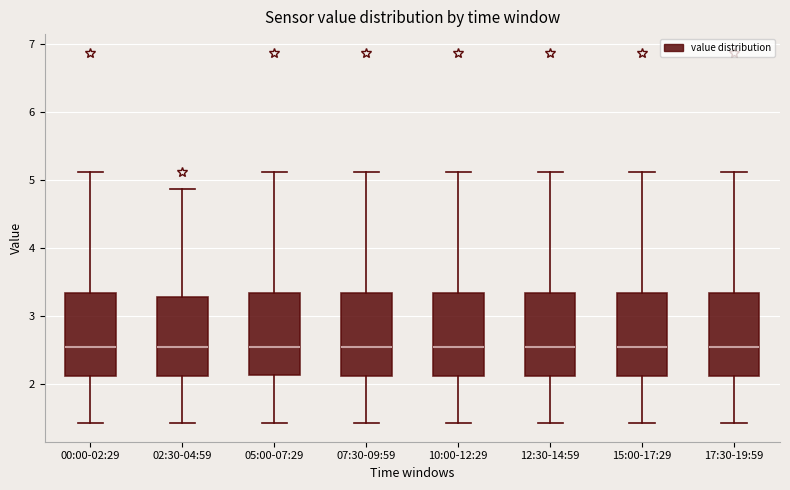

Reading left to right, read every box against the y-axis: the position of its median line, the range the box covers, and the ends of its whiskers. The values are not printed on the chart, so give them approximately, as read against the axis.

00:00-02:29: median 2.6, box 2.1 to 3.3, whiskers 1.4 to 5.1
02:30-04:59: median 2.6, box 2.1 to 3.3, whiskers 1.4 to 4.9
05:00-07:29: median 2.6, box 2.1 to 3.3, whiskers 1.4 to 5.1
07:30-09:59: median 2.6, box 2.1 to 3.3, whiskers 1.4 to 5.1
10:00-12:29: median 2.6, box 2.1 to 3.3, whiskers 1.4 to 5.1
12:30-14:59: median 2.6, box 2.1 to 3.3, whiskers 1.4 to 5.1
15:00-17:29: median 2.6, box 2.1 to 3.3, whiskers 1.4 to 5.1
17:30-19:59: median 2.6, box 2.1 to 3.3, whiskers 1.4 to 5.1